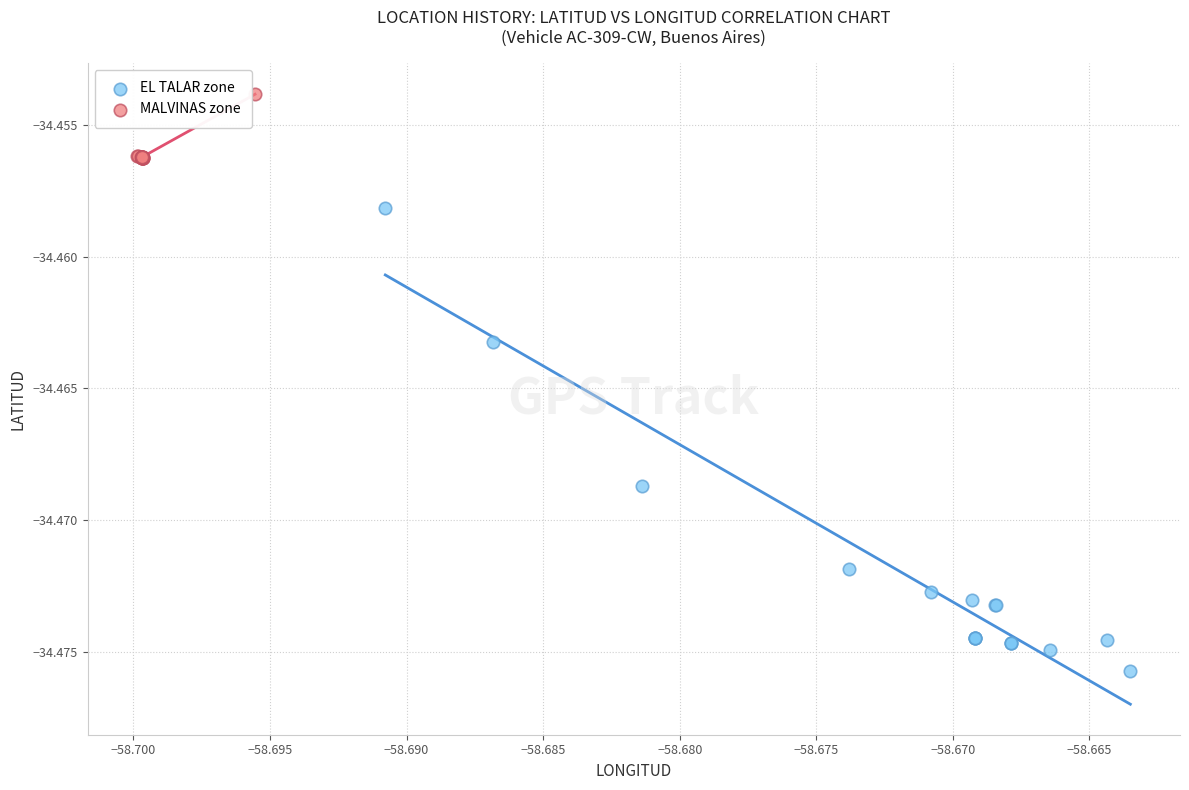

Which series reaches the minimum Y coordinate?

EL TALAR zone